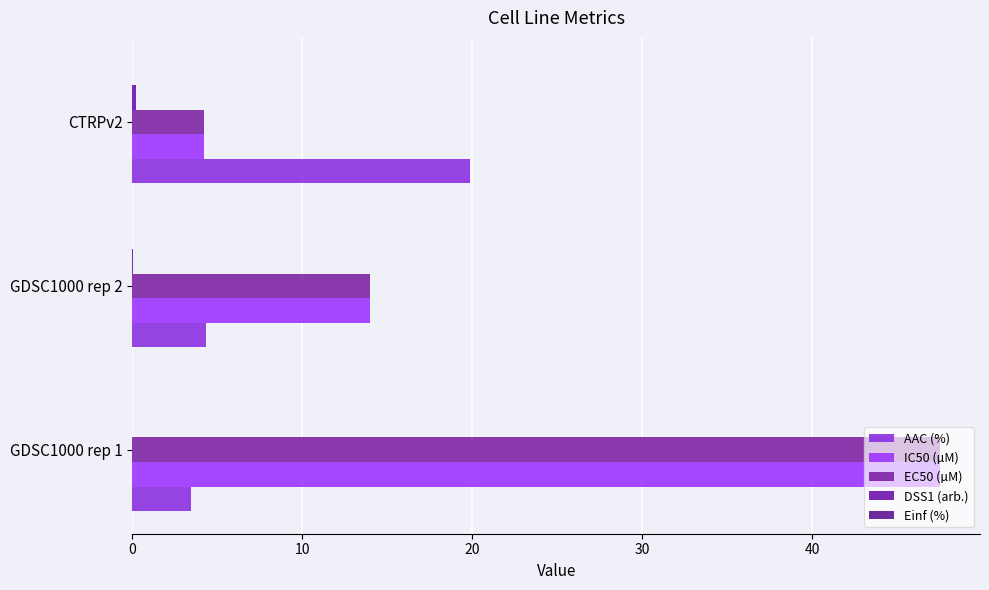

Does the chart contain any negative values?

No